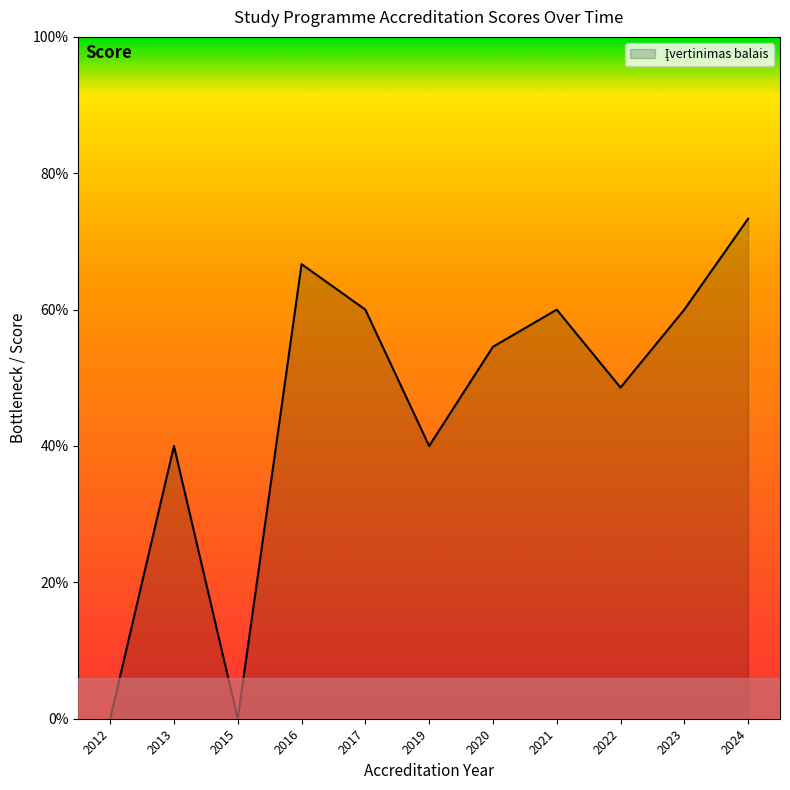

Where is the first local minimum?

2015